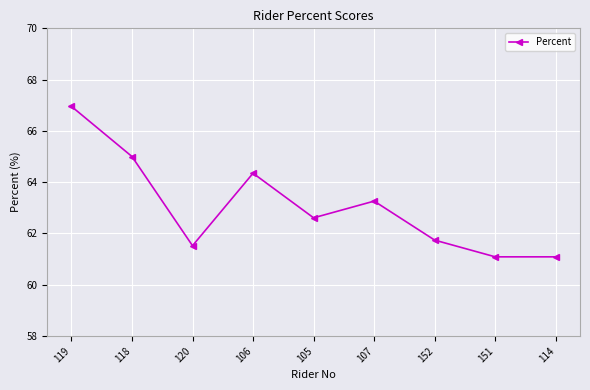

At which category does the data reach its first local valley?

120